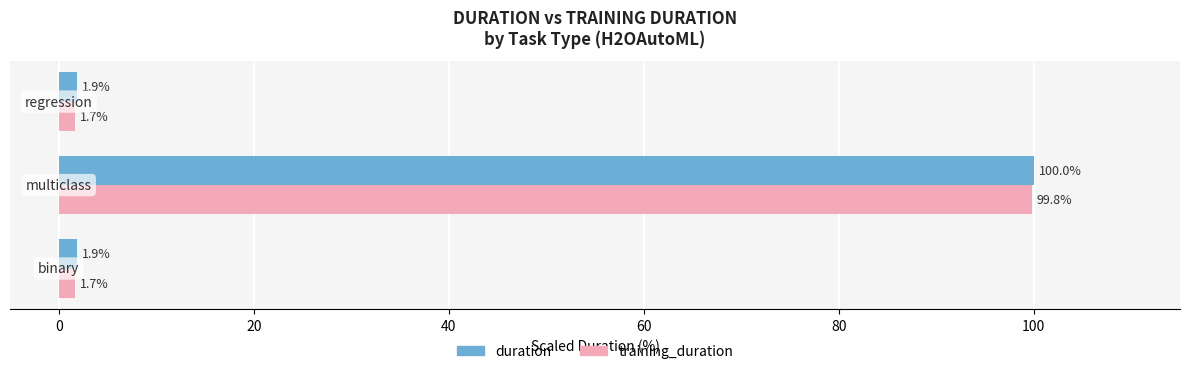

Which series has the largest total across all categories?

duration